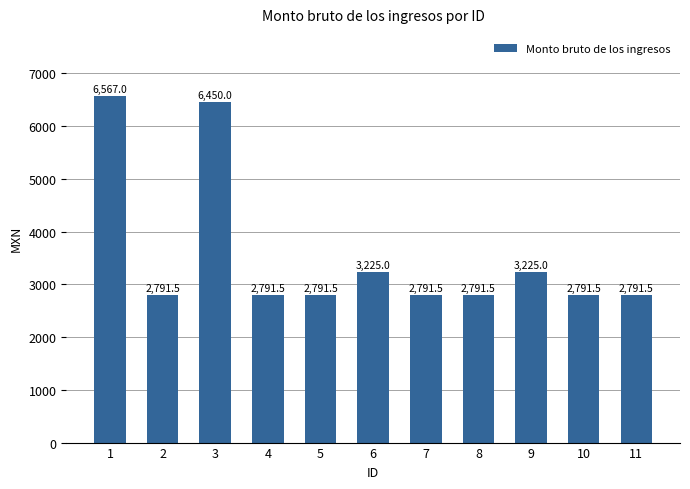

What is the change in value from 9 to 10?

-433.5